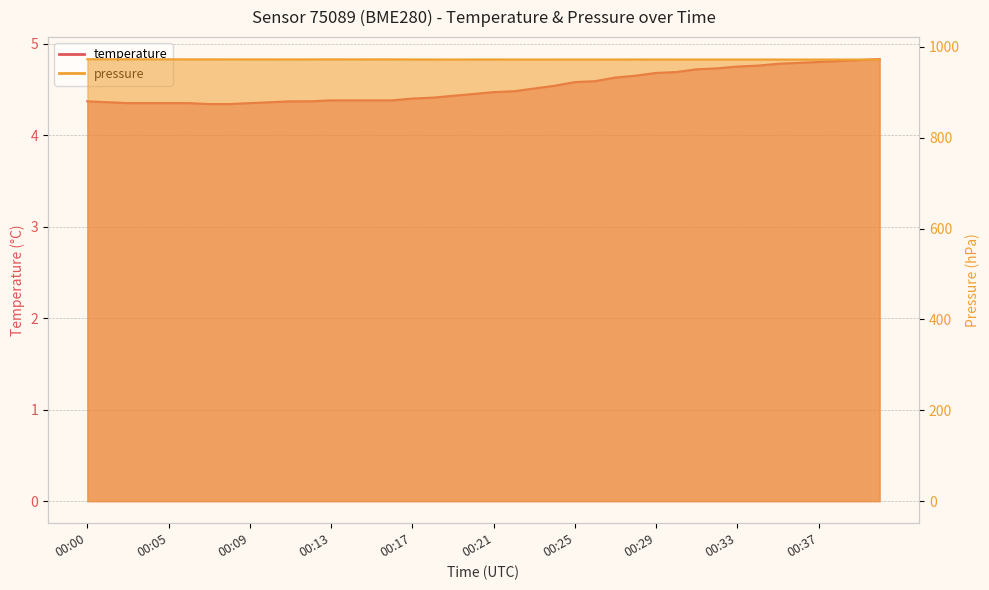

What is the difference between the temperature values at 00:37 and 00:13?

0.4